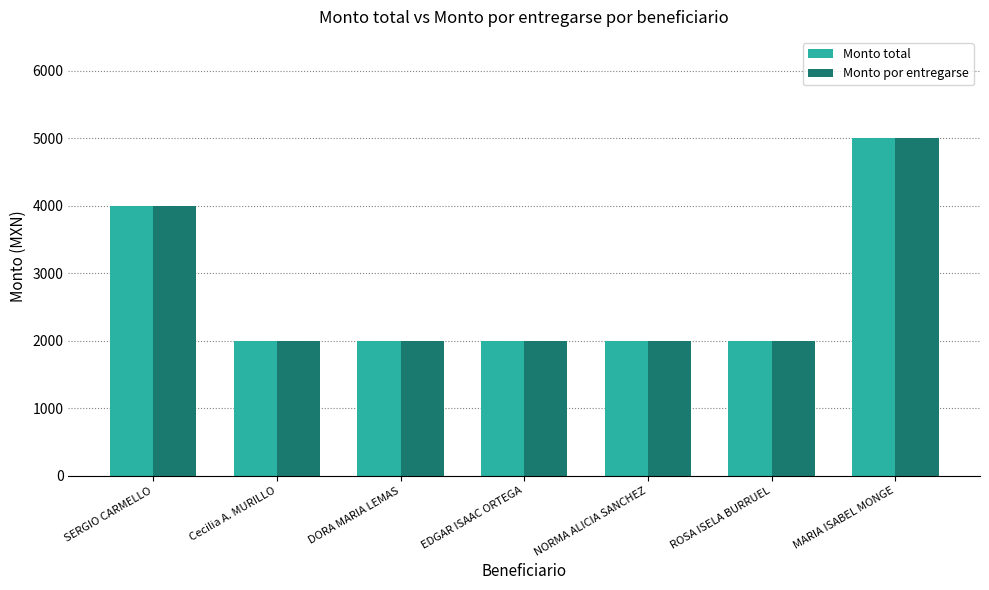

At which label does Monto por entregarse reach its peak?

MARIA ISABEL MONGE